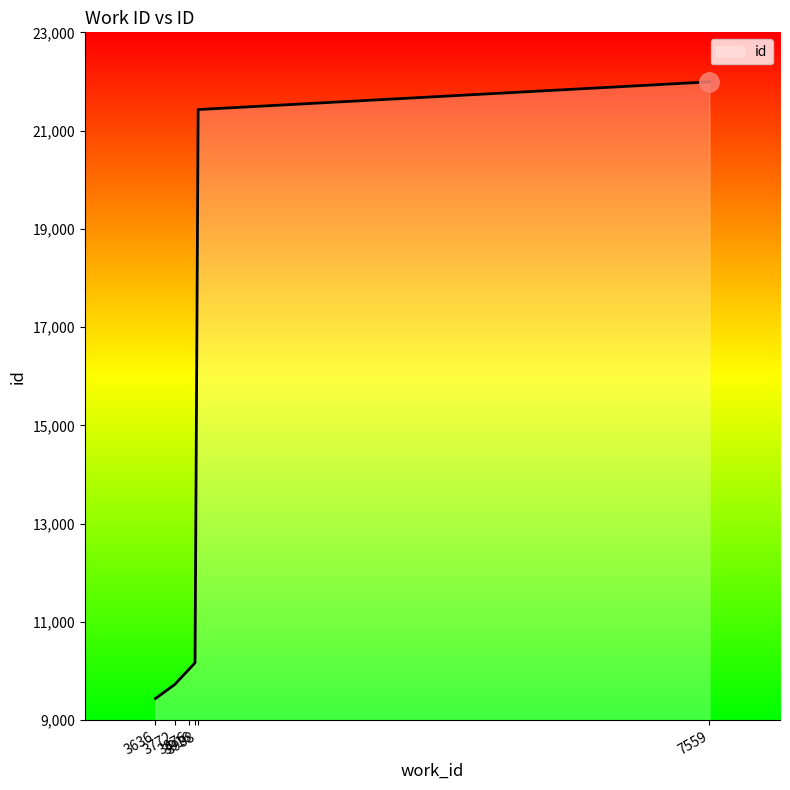

True or false: the data shows 17691 at 3916.

False